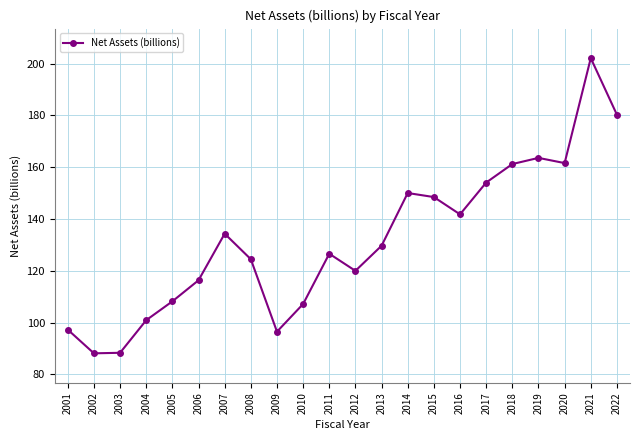

True or false: the data shows 116.3 at 2006.

True